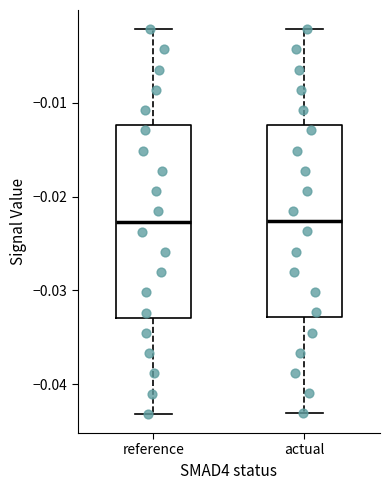

Reading left to right, read every box against the y-axis: the position of its median line, the range the box covers, and the ends of its whiskers. The values are not printed on the chart, so give them approximately, as read against the axis.

reference: median -0.023, box -0.033 to -0.012, whiskers -0.043 to -0.002
actual: median -0.023, box -0.033 to -0.012, whiskers -0.043 to -0.002